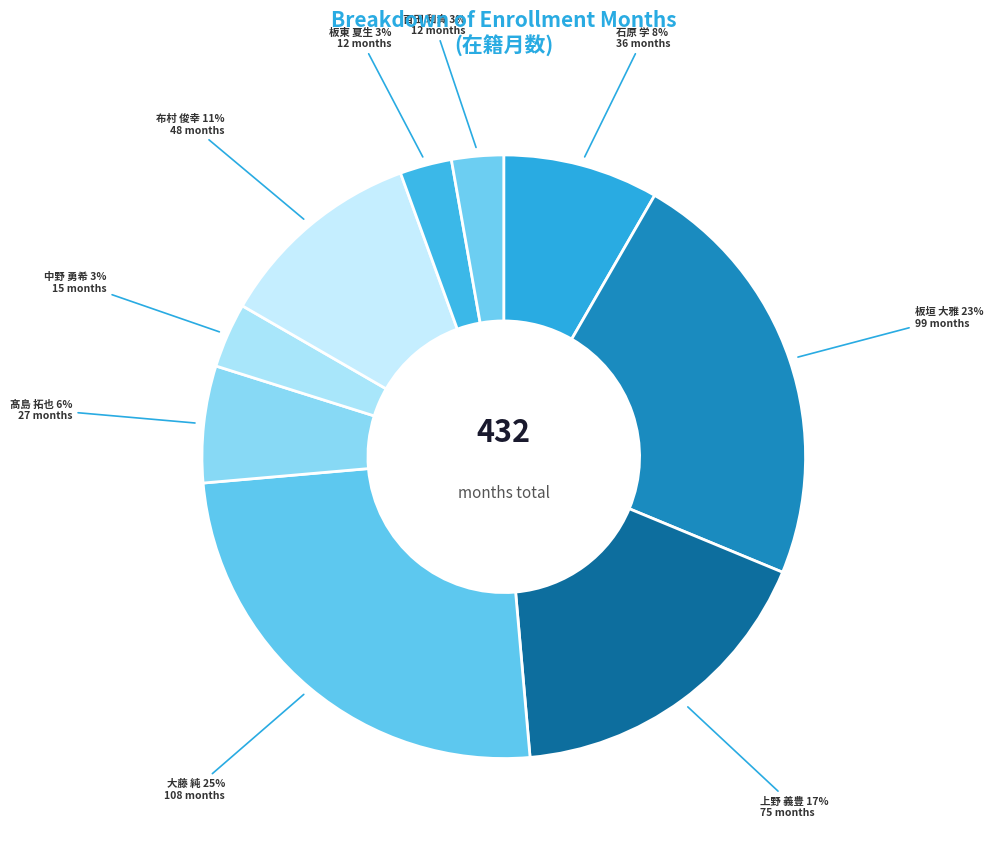

To the nearest percent, what is the combined percentage of 髙島 拓也 and 布村 俊幸?

17%